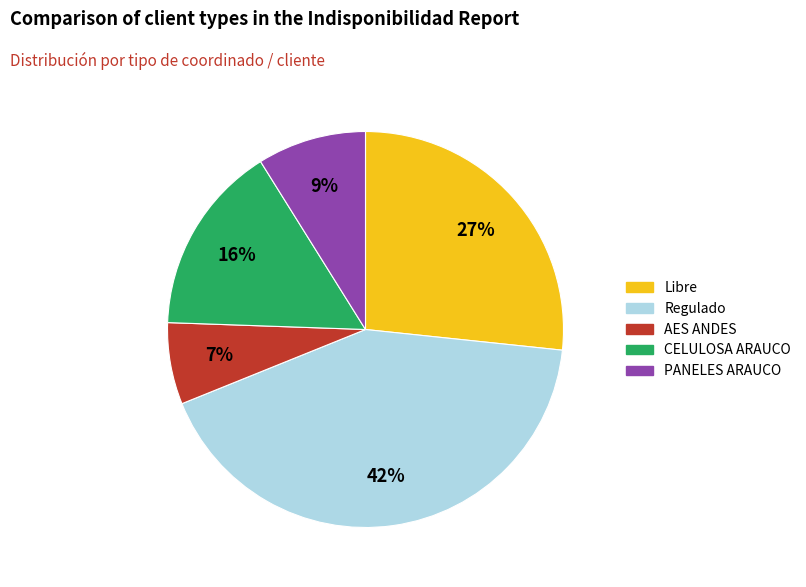

Does any single category account for the majority?

No